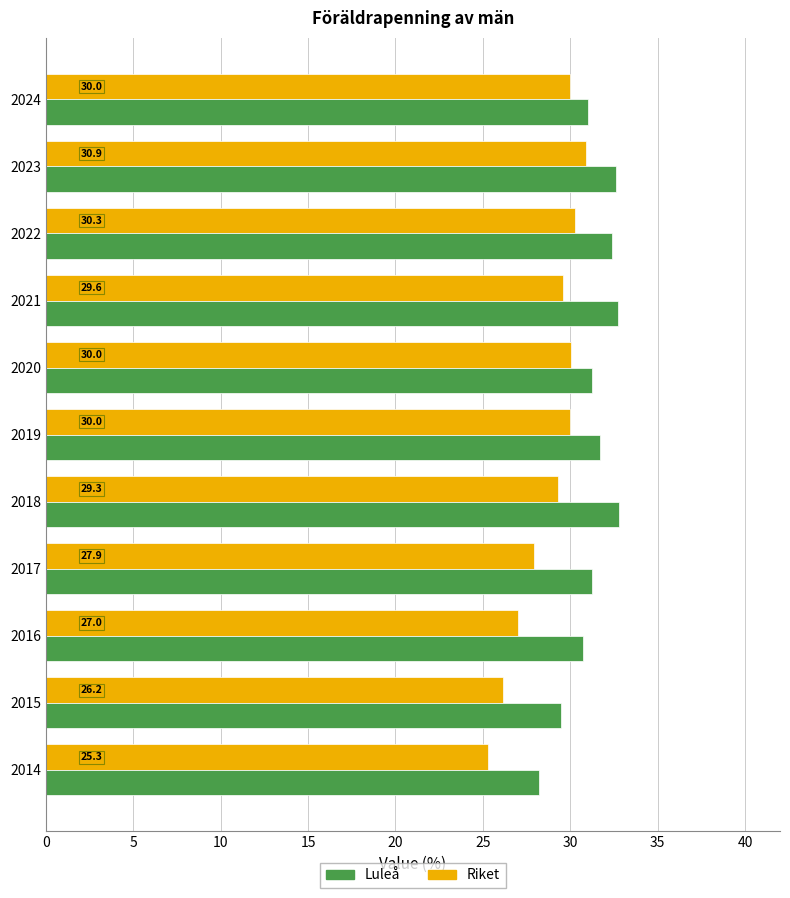

At which category is the sum across all series the highest?

2023